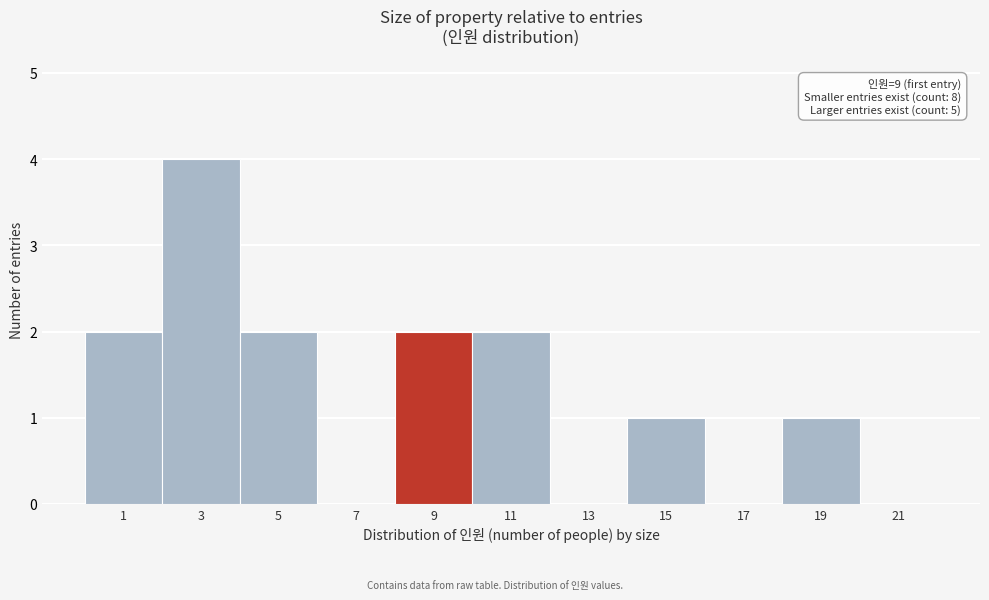

Reading left to right, extract all data points from this chart.

1=2	3=4	5=2	7=0	9=2	11=2	13=0	15=1	17=0	19=1	21=0